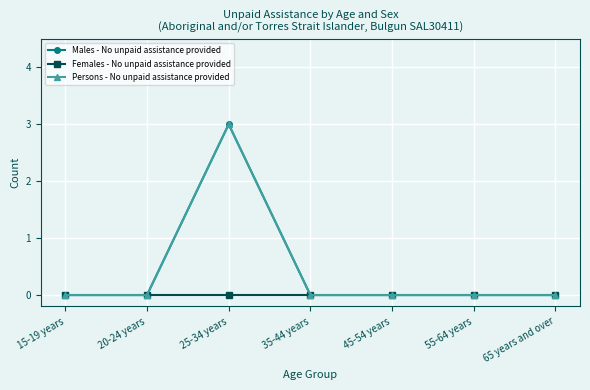

Which has a higher value, 55-64 years or 20-24 years?

55-64 years